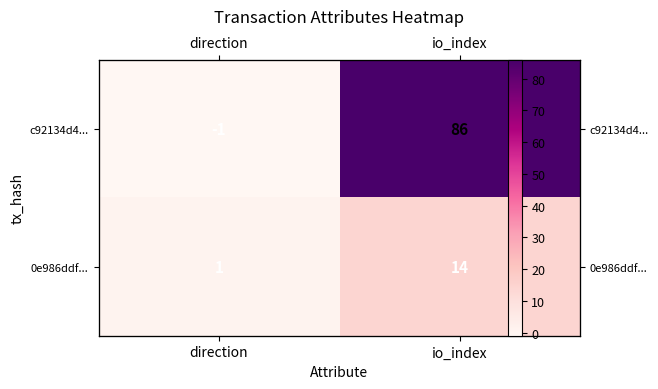

How many values in c92134d4... are below zero?

1